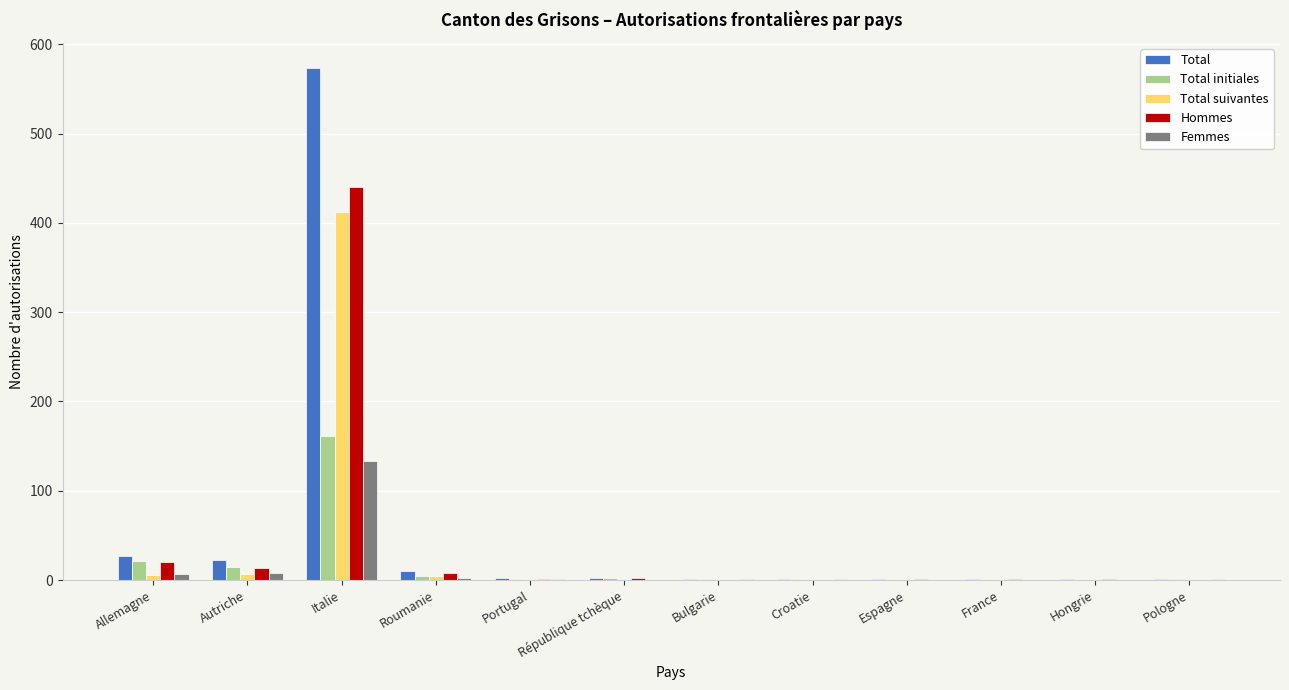

How many groups of bars are there?

12